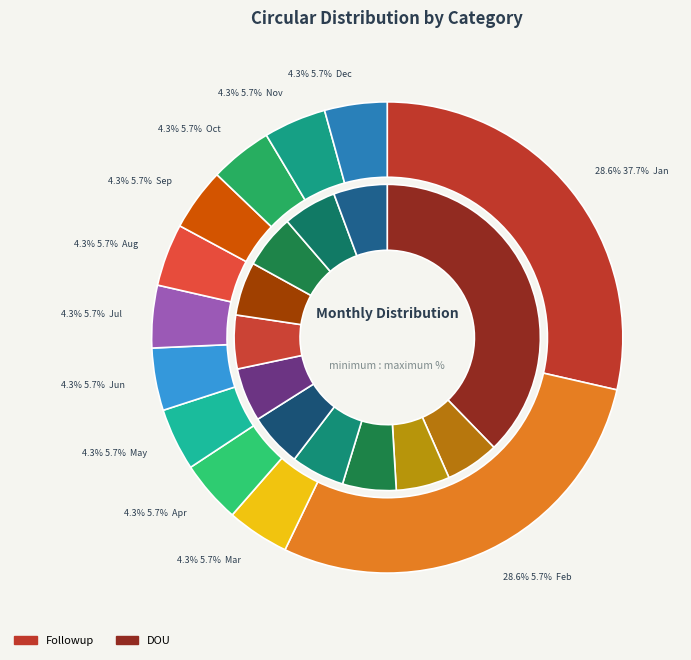

Which category has the biggest portion of the pie?

Jan